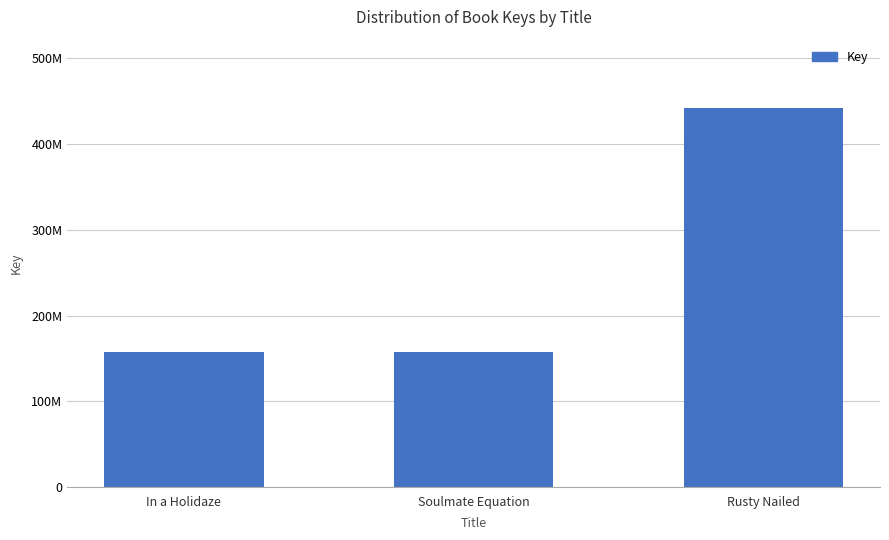

Does the chart contain any negative values?

No